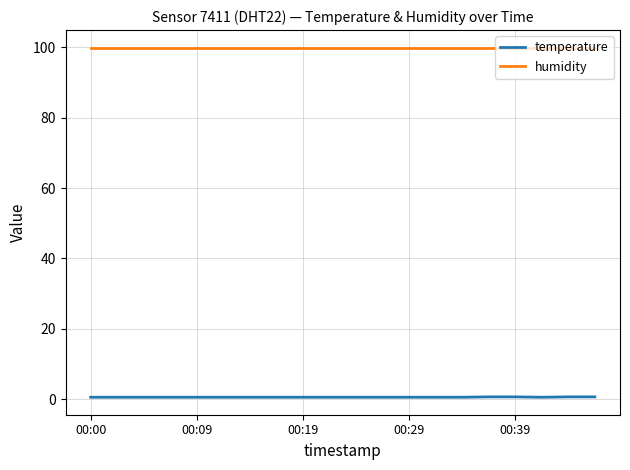

What is the minimum value for humidity?

99.9